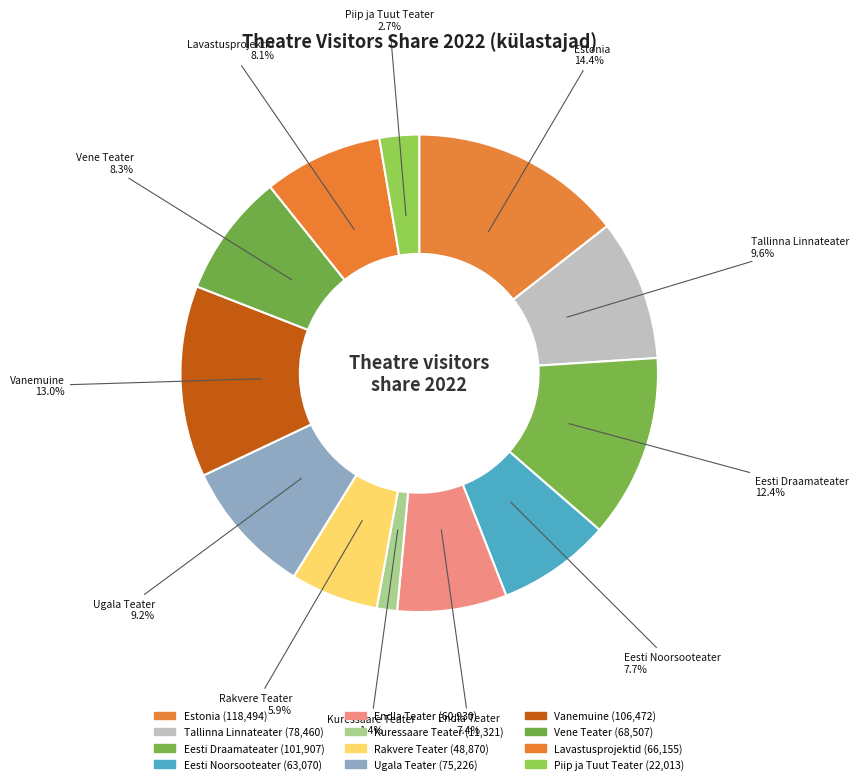

Is there any slice that represents more than half of the pie?

No